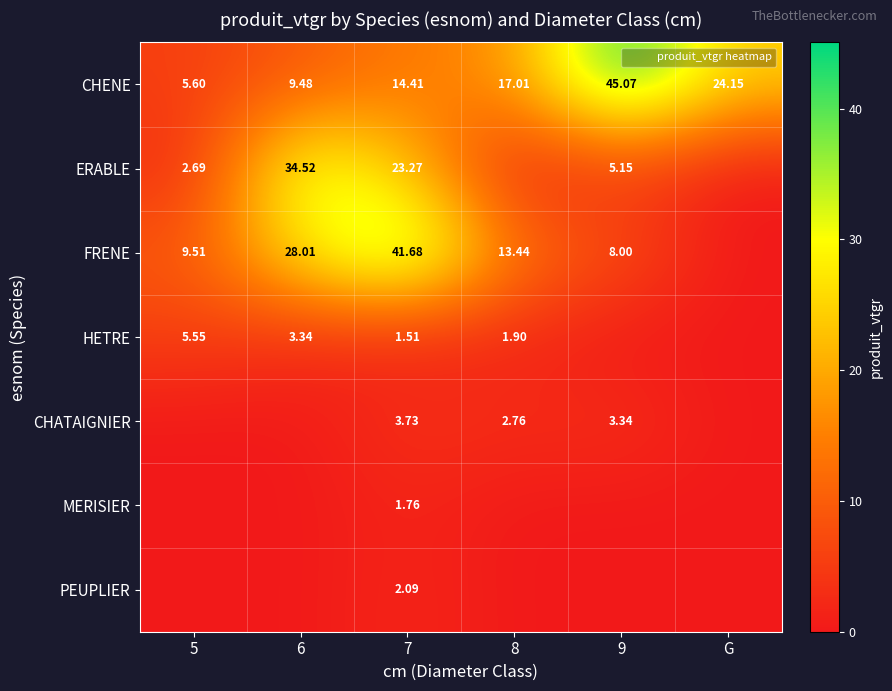

Which series has the largest total across all categories?

CHENE